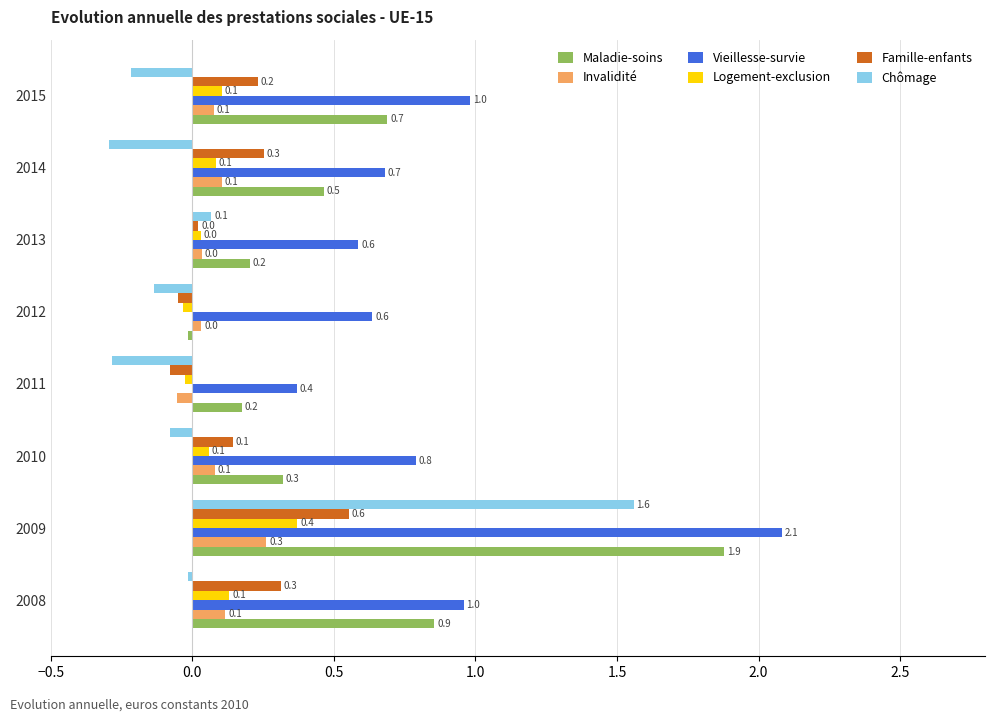

What are all the series names shown in the legend?

Maladie-soins, Invalidité, Vieillesse-survie, Logement-exclusion, Famille-enfants, Chômage